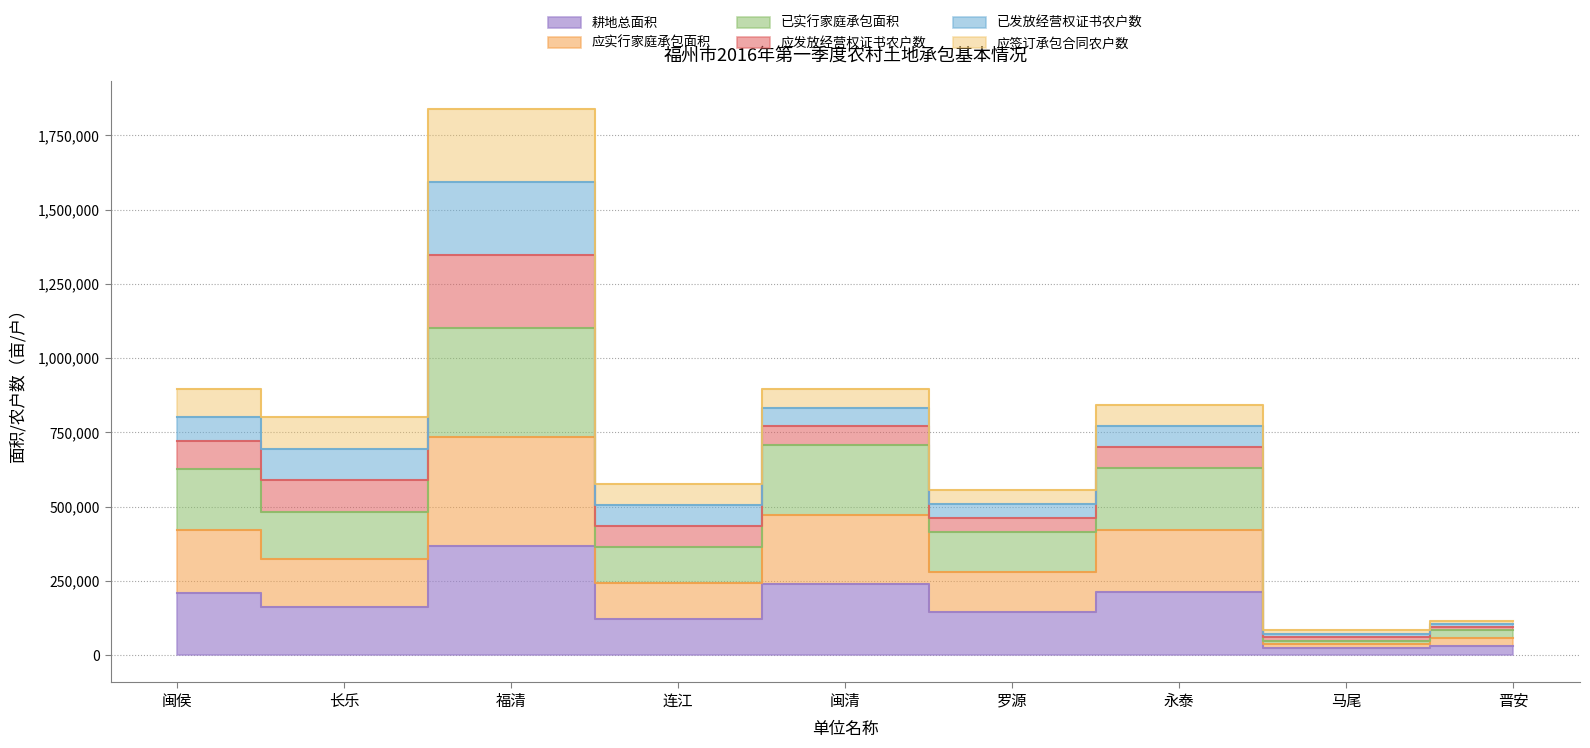

What value does the 耕地总面积 series have at 连江?

121473